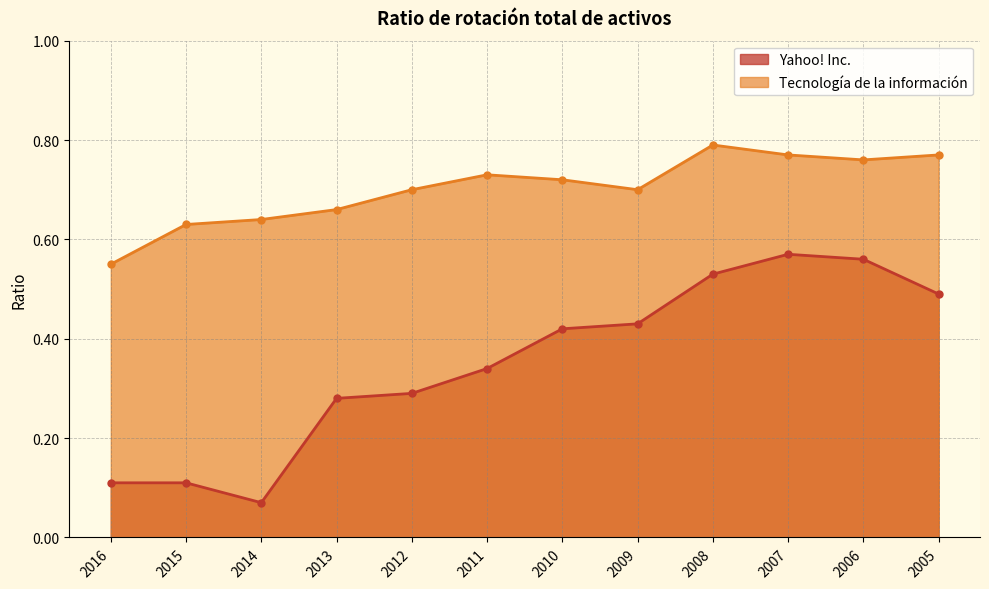

Which category has the lowest value in the Yahoo! Inc. series?

2014